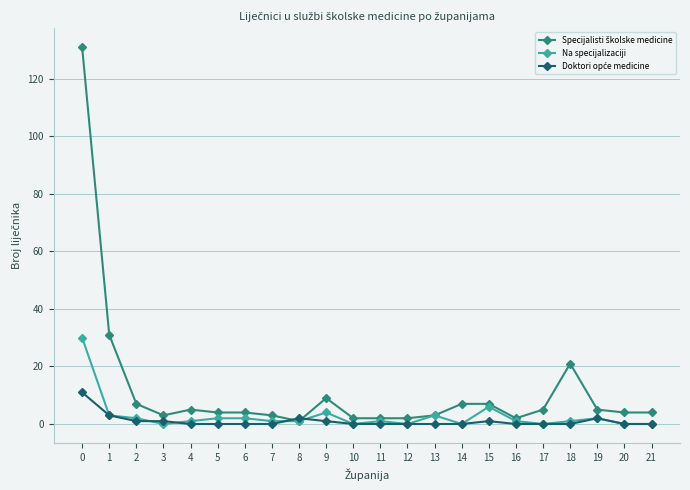

Count the number of categories in the chart.

22